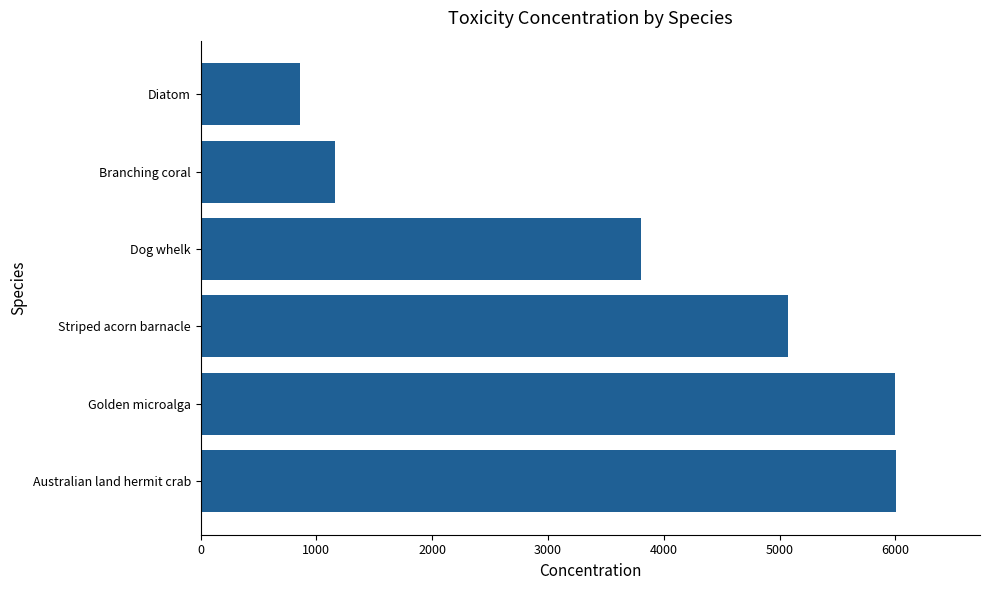

What is the sum of all values?

22900